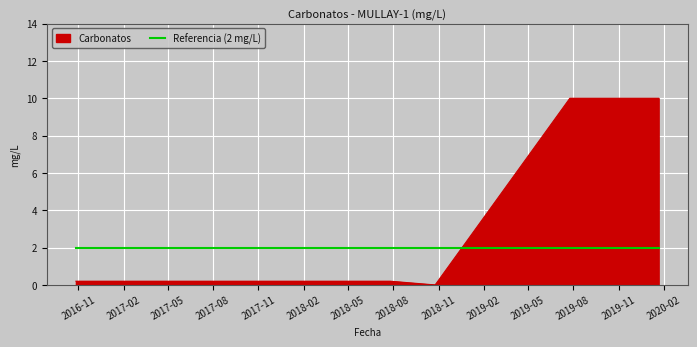

How many lines are shown in the chart?

2